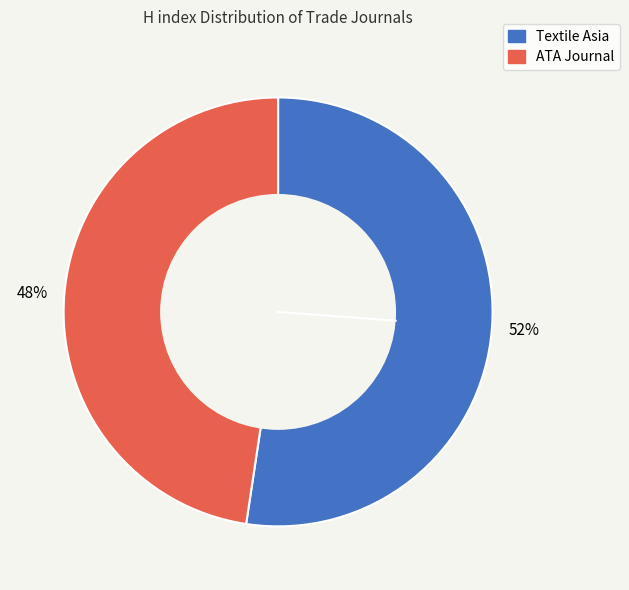

What percentage is the ATA Journal slice, to the nearest percent?

48%